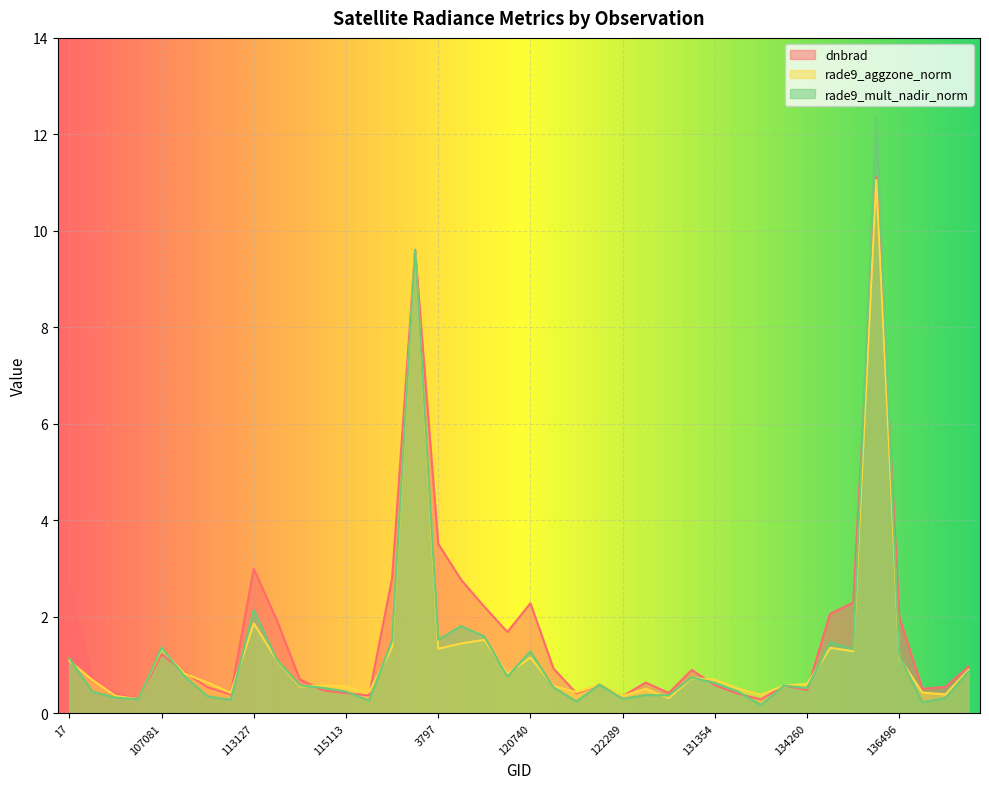

At 134260, list the series in order from largest to smallest.

rade9_aggzone_norm, rade9_mult_nadir_norm, dnbrad